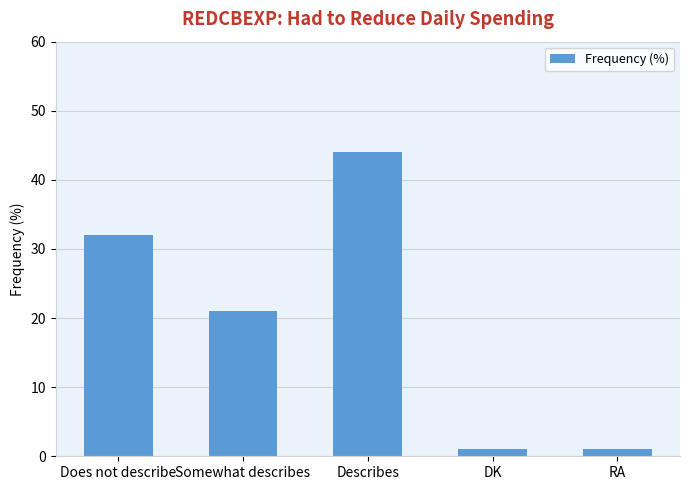

At which label does the data first exceed 21?

Does not describe